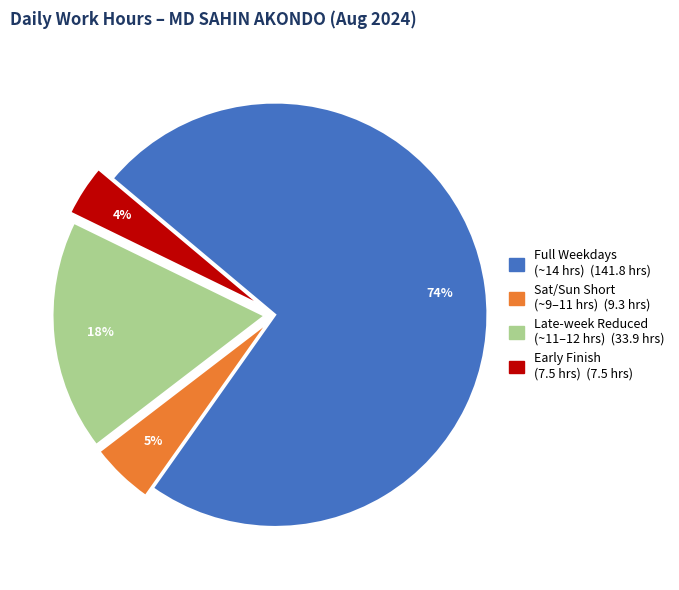

Is there any slice that represents more than half of the pie?

Yes